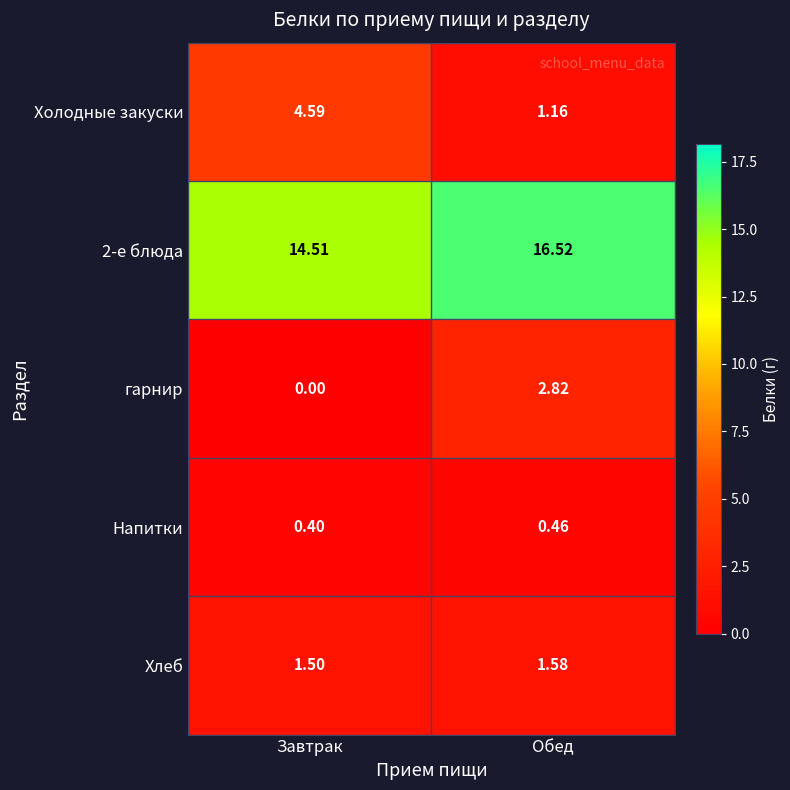

Which series changed the most between Завтрак and Обед?

Холодные закуски